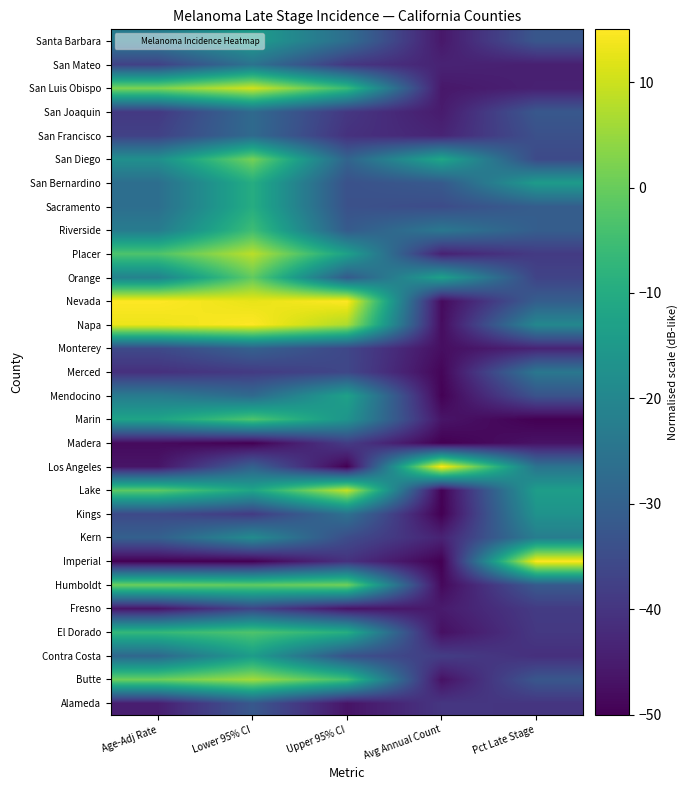

Count the number of data series in this chart.

29